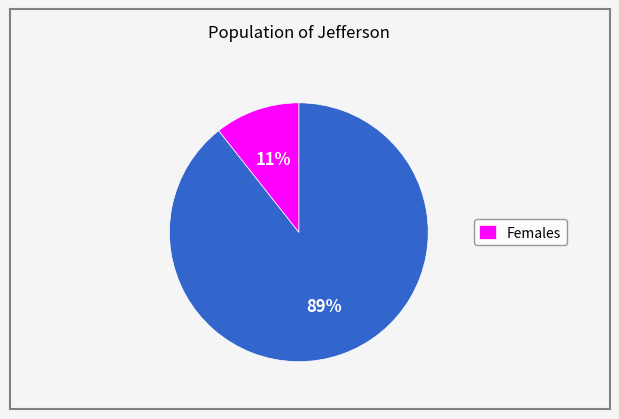

Does any single category account for the majority?

Yes